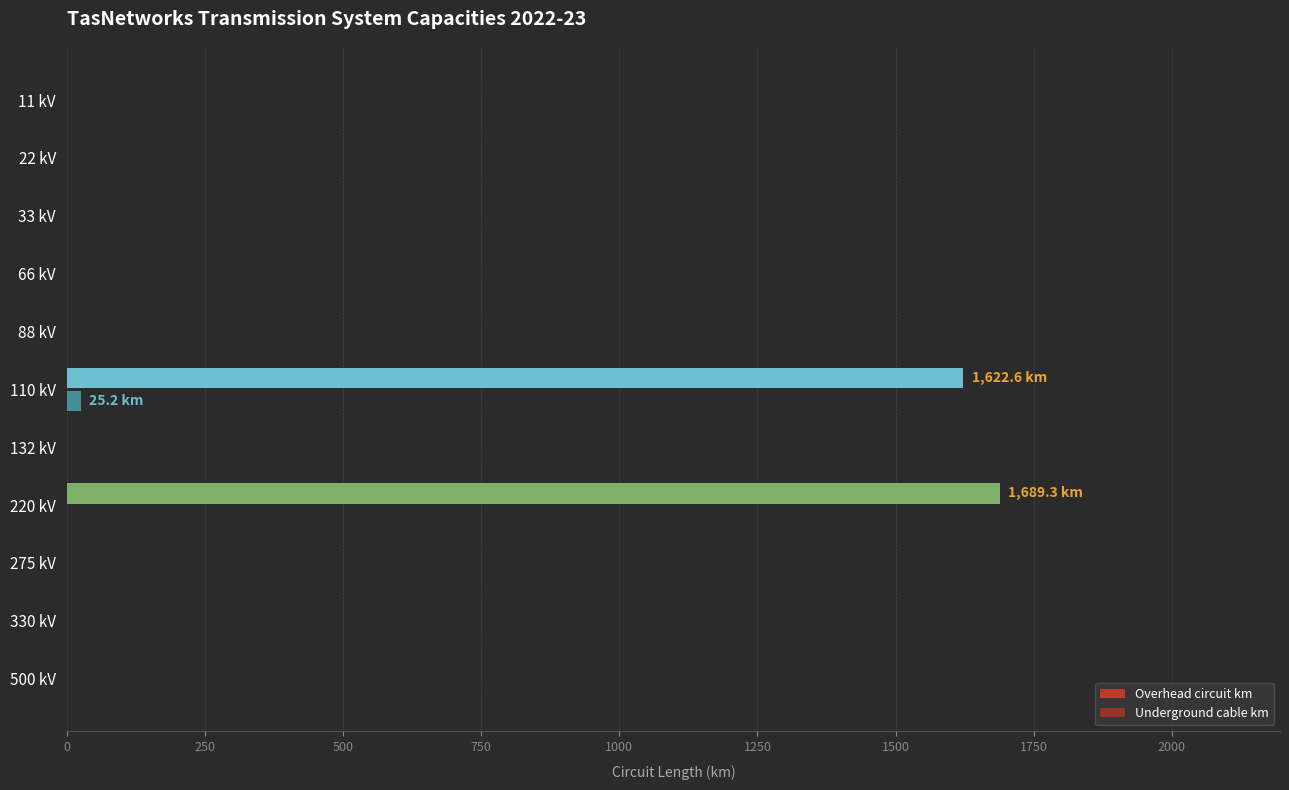

How many data points in Overhead circuit km are above 0?

2